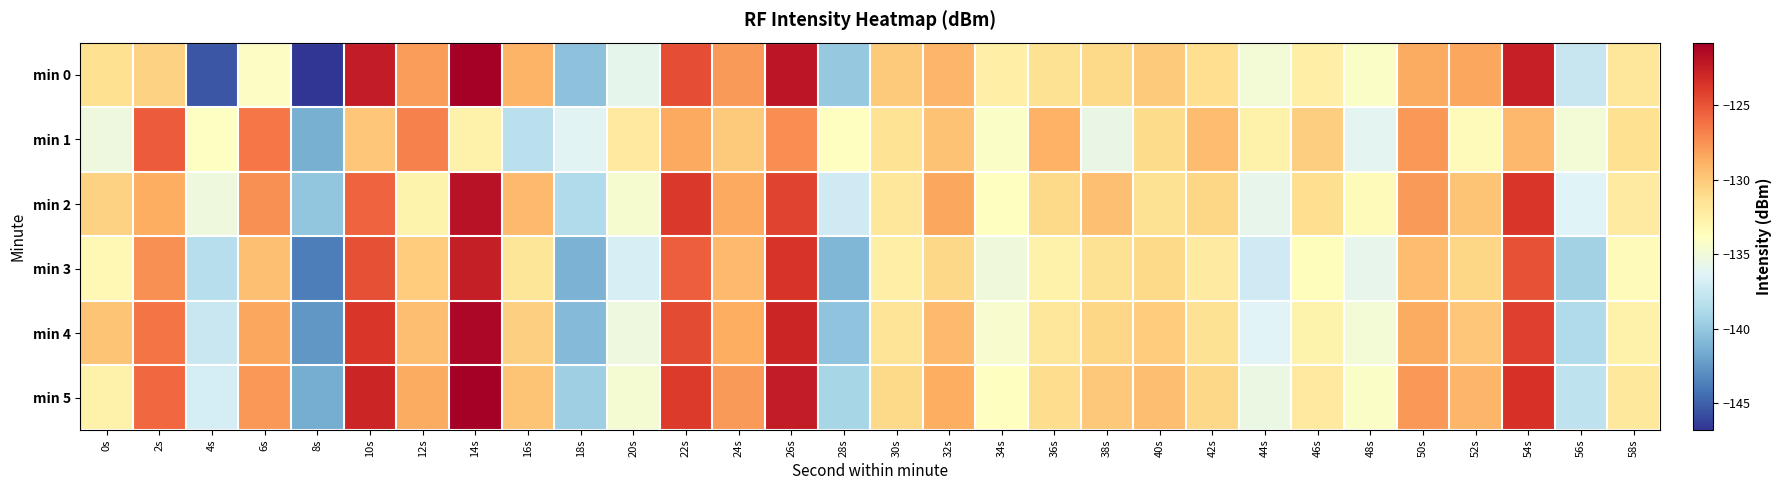

Reading left to right, transcribe all the data shown in this chart.

min 0: 0s=-131.4	2s=-130.5	4s=-145.5	6s=-134.0	8s=-146.8	10s=-122.3	12s=-128.0	14s=-120.8	16s=-129.0	18s=-140.4	20s=-135.9	22s=-124.7	24s=-127.8	26s=-122.1	28s=-140.0	30s=-130.1	32s=-129.1	34s=-132.5	36s=-131.4	38s=-130.9	40s=-130.1	42s=-131.2	44s=-134.9	46s=-132.5	48s=-134.2	50s=-128.5	52s=-128.4	54s=-122.6	56s=-137.6	58s=-131.8
min 1: 0s=-135.3	2s=-125.3	4s=-133.9	6s=-126.5	8s=-141.3	10s=-129.9	12s=-126.8	14s=-132.6	16s=-138.2	18s=-136.2	20s=-132.0	22s=-128.5	24s=-130.1	26s=-127.3	28s=-133.8	30s=-131.5	32s=-129.7	34s=-134.2	36s=-128.9	38s=-135.6	40s=-131.0	42s=-129.4	44s=-132.7	46s=-130.3	48s=-136.1	50s=-127.8	52s=-133.5	54s=-129.2	56s=-134.9	58s=-131.3
min 2: 0s=-130.5	2s=-128.7	4s=-135.2	6s=-127.4	8s=-140.1	10s=-125.6	12s=-132.8	14s=-121.9	16s=-129.3	18s=-138.7	20s=-134.6	22s=-123.8	24s=-128.5	26s=-124.3	28s=-137.2	30s=-131.8	32s=-128.4	34s=-133.7	36s=-130.9	38s=-129.6	40s=-131.4	42s=-130.7	44s=-135.8	46s=-131.2	48s=-133.5	50s=-127.9	52s=-129.8	54s=-123.7	56s=-136.4	58s=-132.1
min 3: 0s=-133.2	2s=-127.5	4s=-138.4	6s=-129.6	8s=-143.7	10s=-124.8	12s=-130.2	14s=-122.5	16s=-131.7	18s=-141.2	20s=-136.8	22s=-125.4	24s=-129.3	26s=-123.6	28s=-141.0	30s=-132.5	32s=-130.8	34s=-135.1	36s=-132.7	38s=-131.4	40s=-130.9	42s=-132.1	44s=-137.2	46s=-133.6	48s=-135.8	50s=-129.4	52s=-130.7	54s=-124.9	56s=-139.3	58s=-133.5
min 4: 0s=-129.8	2s=-126.3	4s=-137.5	6s=-128.4	8s=-142.6	10s=-123.7	12s=-129.5	14s=-121.3	16s=-130.4	18s=-140.8	20s=-135.3	22s=-124.6	24s=-128.7	26s=-122.9	28s=-140.2	30s=-131.6	32s=-129.3	34s=-134.5	36s=-131.8	38s=-130.7	40s=-130.2	42s=-131.4	44s=-136.3	46s=-132.8	48s=-134.9	50s=-128.6	52s=-129.9	54s=-124.1	56s=-138.7	58s=-132.7
min 5: 0s=-132.6	2s=-125.8	4s=-136.9	6s=-127.8	8s=-141.5	10s=-122.9	12s=-128.6	14s=-120.8	16s=-129.8	18s=-139.5	20s=-134.7	22s=-123.9	24s=-127.9	26s=-122.4	28s=-139.1	30s=-130.9	32s=-128.7	34s=-133.8	36s=-131.1	38s=-130.0	40s=-129.5	42s=-130.8	44s=-135.5	46s=-132.0	48s=-134.2	50s=-127.8	52s=-129.1	54s=-123.5	56s=-138.0	58s=-131.9